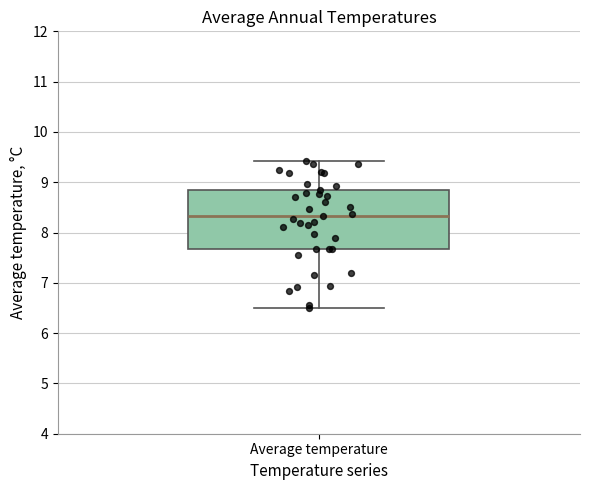

Transcribe this box plot: give where the median line is, the range the box spans, and where the two whiskers end, as read against the y-axis. The values are not printed on the chart, so give them approximately, as read against the axis.

median 8.3, box 7.7 to 8.9, whiskers 6.5 to 9.4